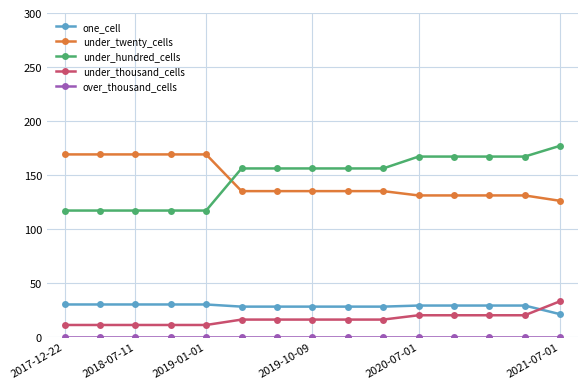

True or false: under_twenty_cells and under_thousand_cells cross at least once.

False